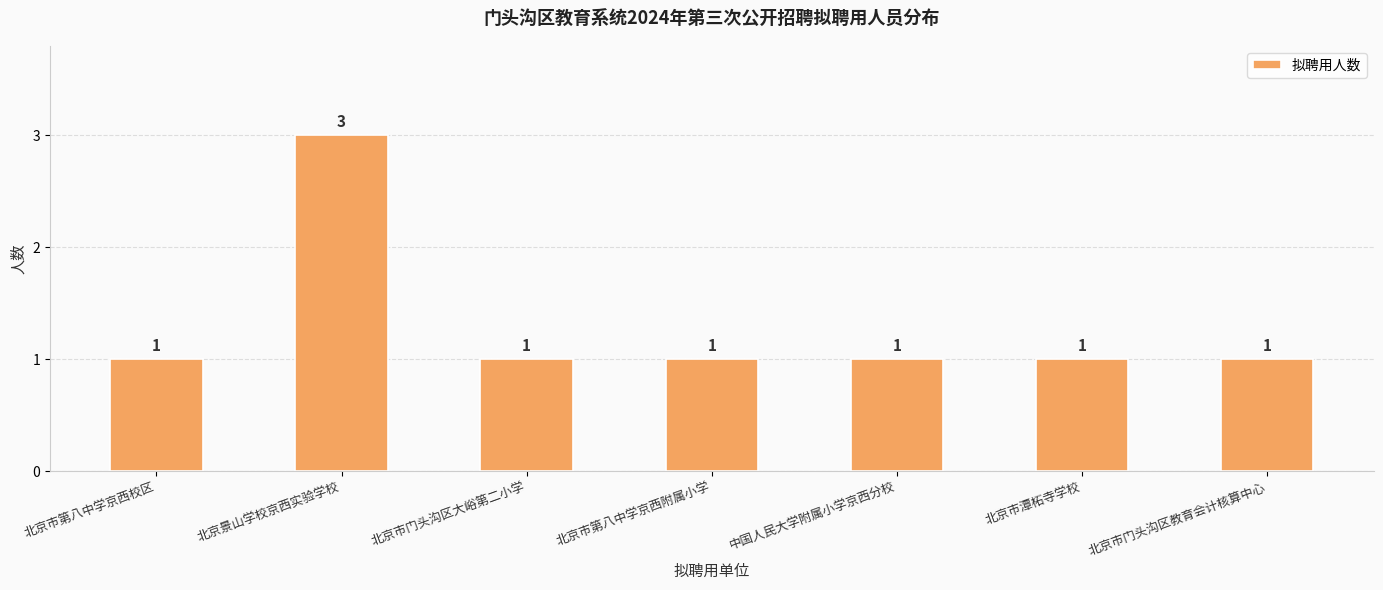

Does the chart contain any negative values?

No